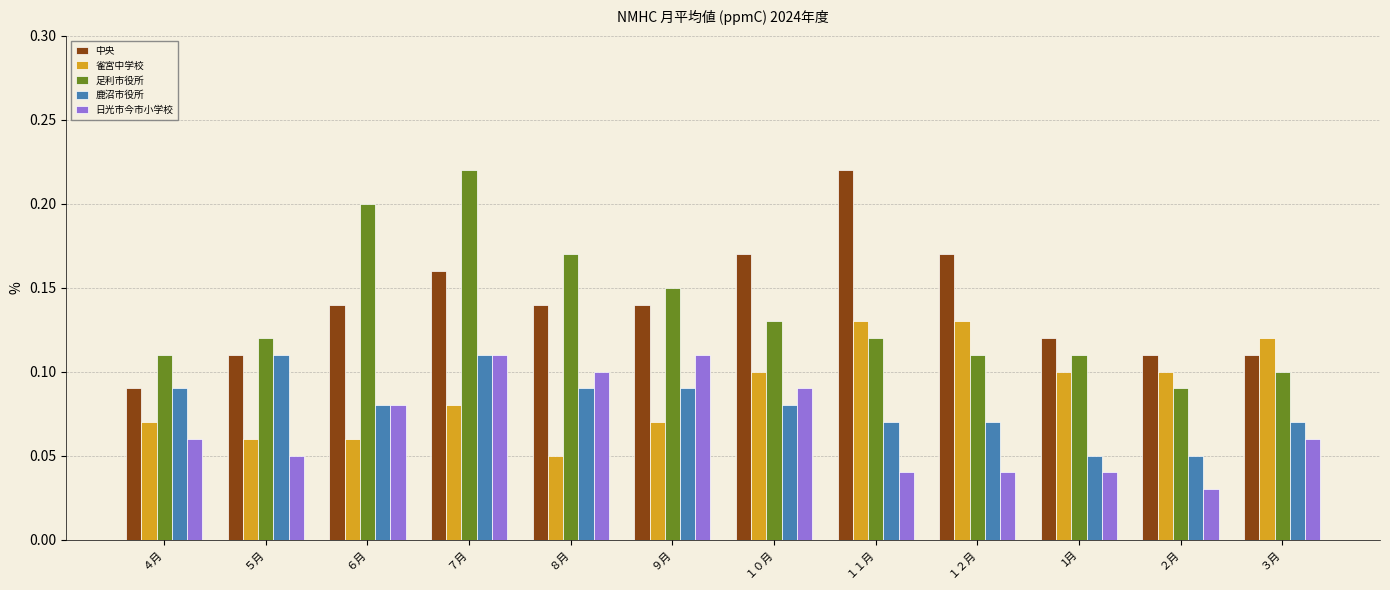

Where is 雀宮中学校 nearest to the value 0?

８月